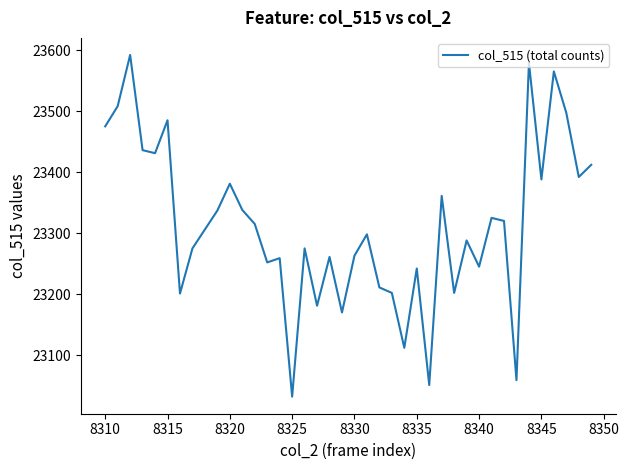

What is the smallest value displayed?

23032